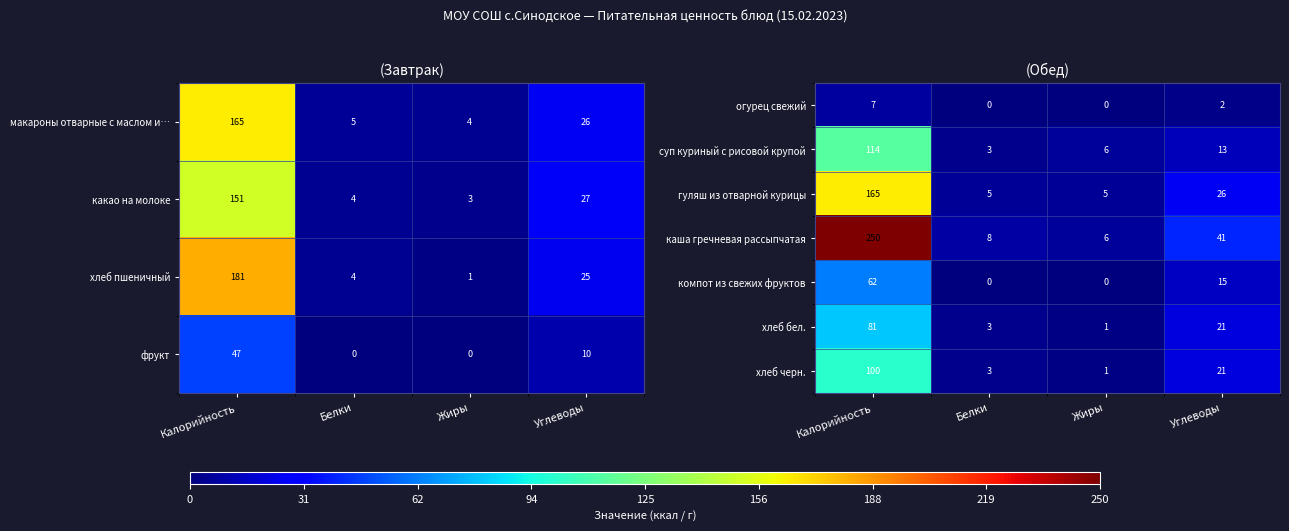

Which category has the highest value in the компот из свежих фруктов series?

Калорийность